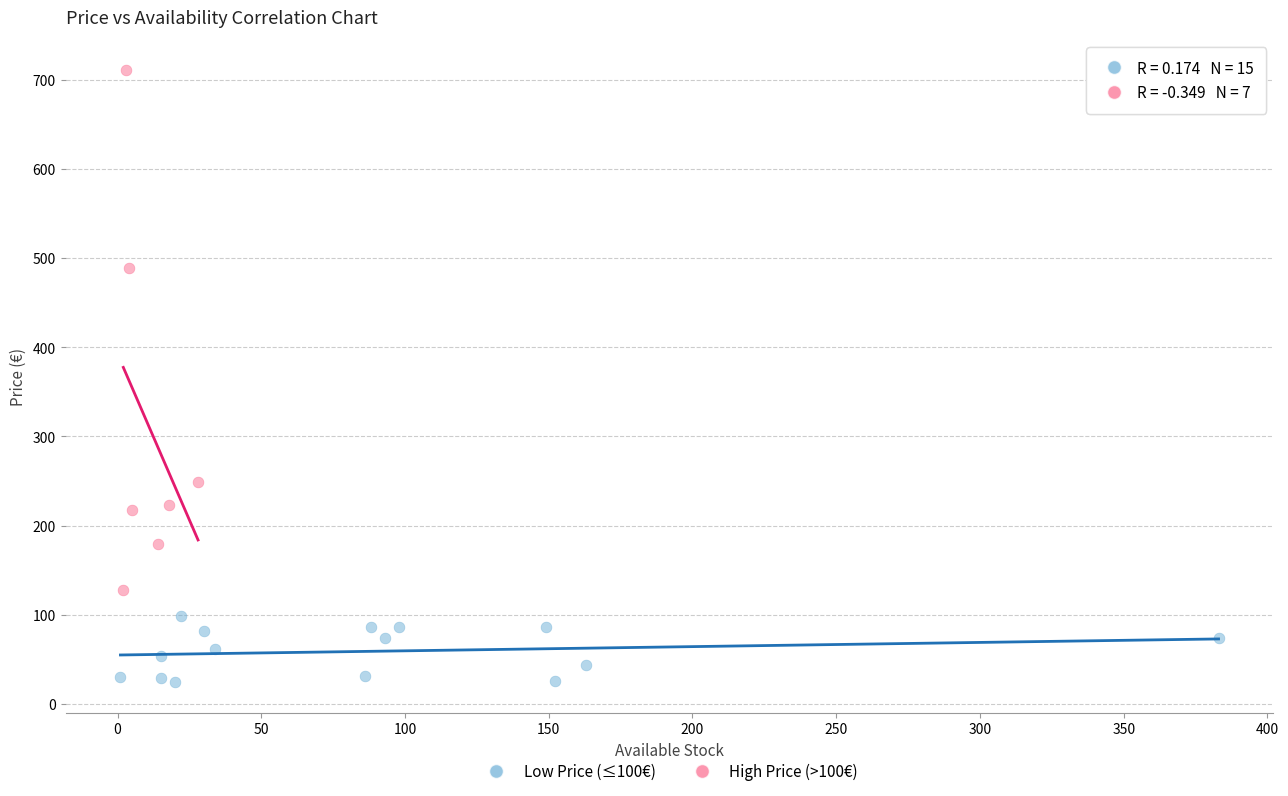

Which series contains the highest Y value?

High Price (>100€)